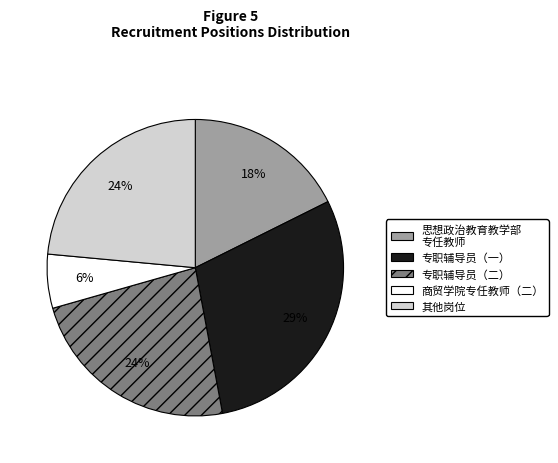

Combined, do 专职辅导员（一） and 商贸学院专任教师（二） account for over 50%?

No